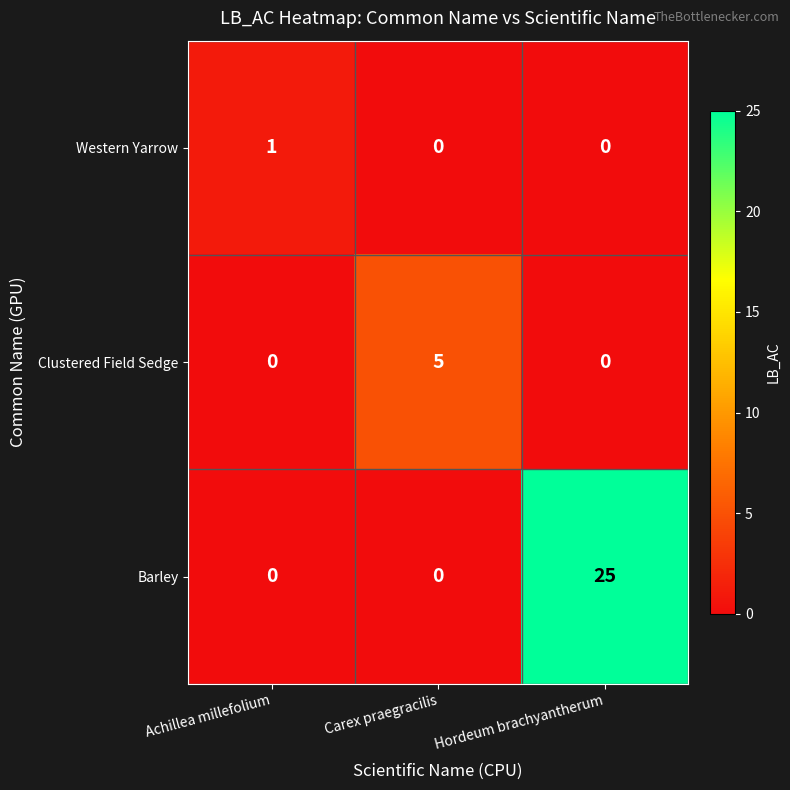

How many Clustered Field Sedge values are between 0 and 5?

3